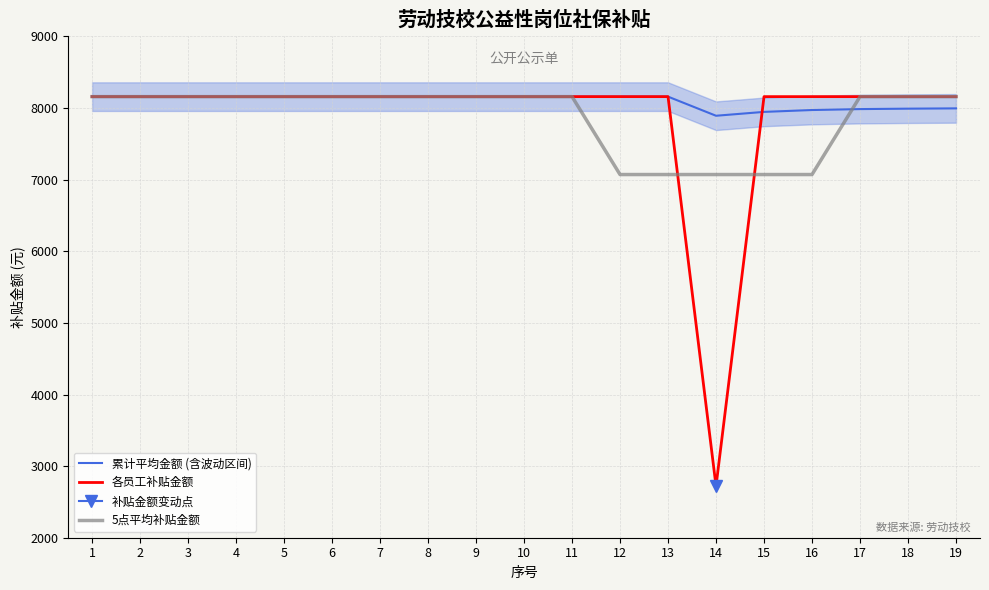

At which category is the sum across all series the highest?

1